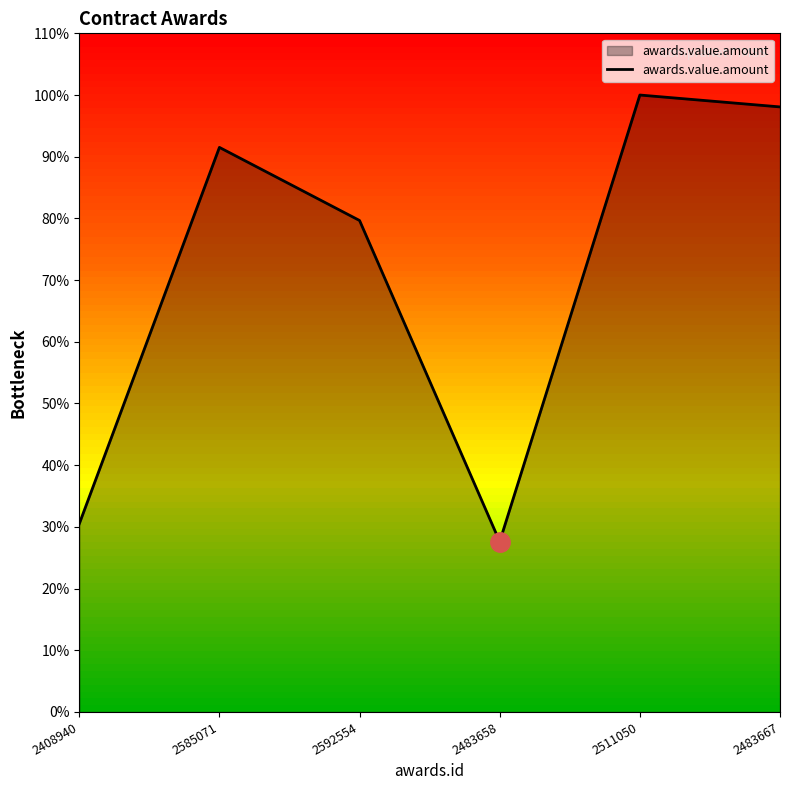

Reading right to left, extract all data points from this chart.

519350.0	529551.2	146205.0	421850.0	484601.2	161500.0